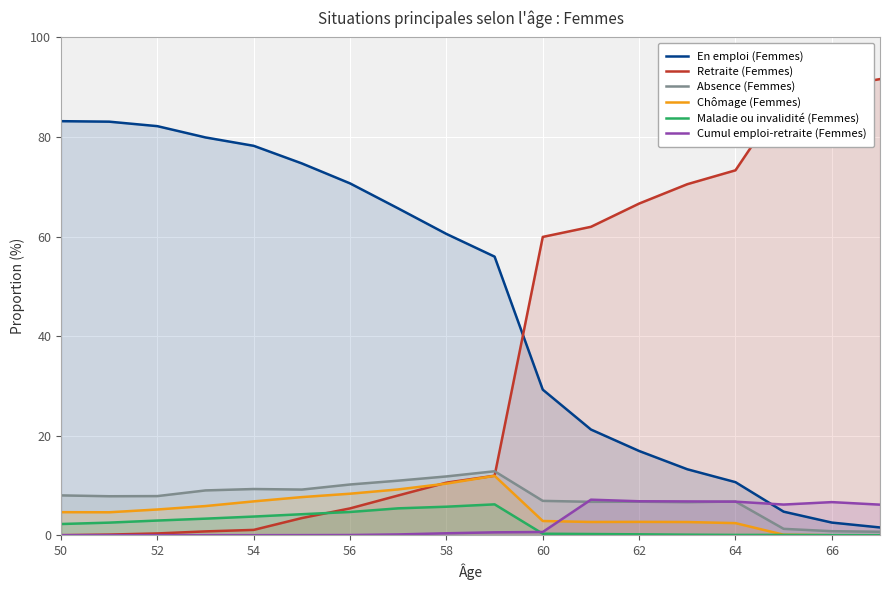

Where is Retraite (Femmes) nearest to the value 45?

60